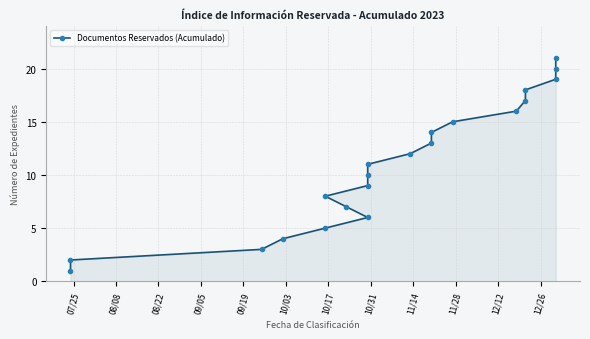

What is the smallest value displayed?

1